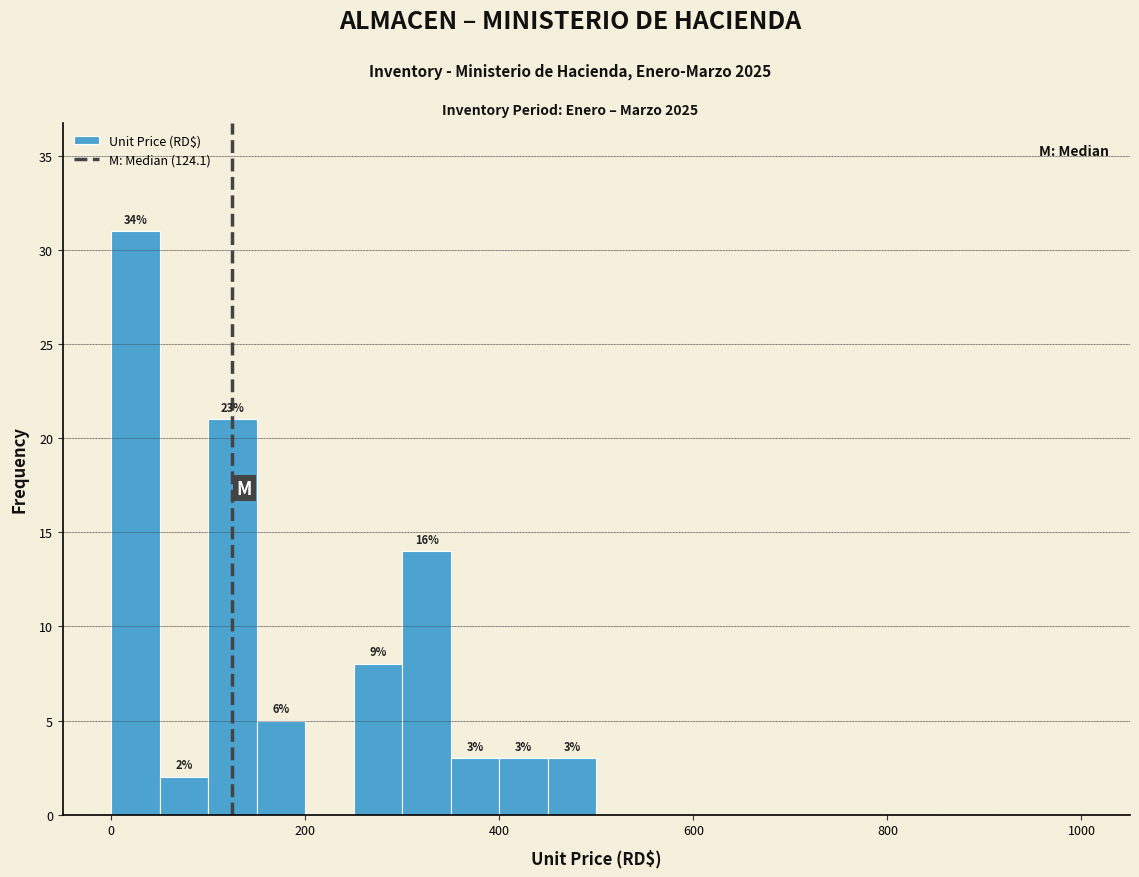

Around what value on the x-axis is the tallest bar? Give the approximate position of its centre, as read against the axis.

20